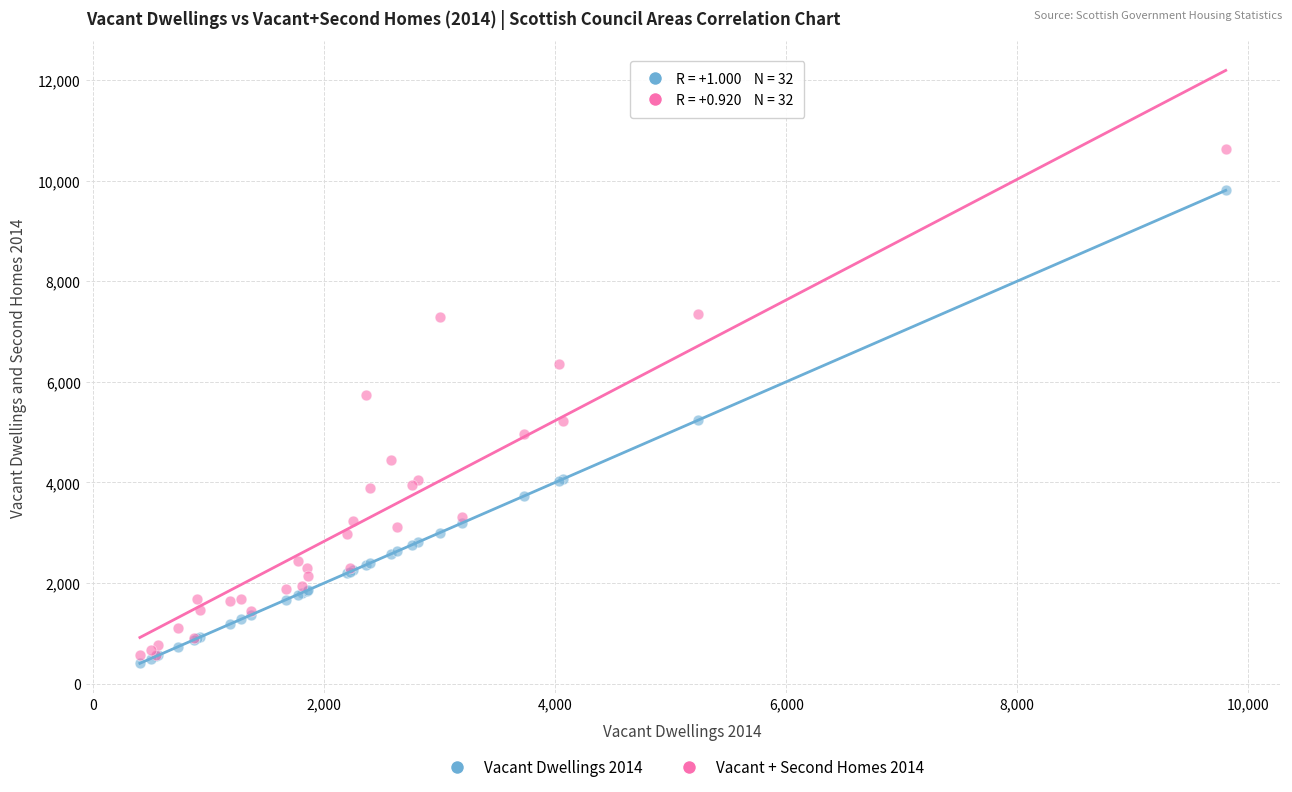

Which series reaches the minimum Y coordinate?

Vacant Dwellings 2014